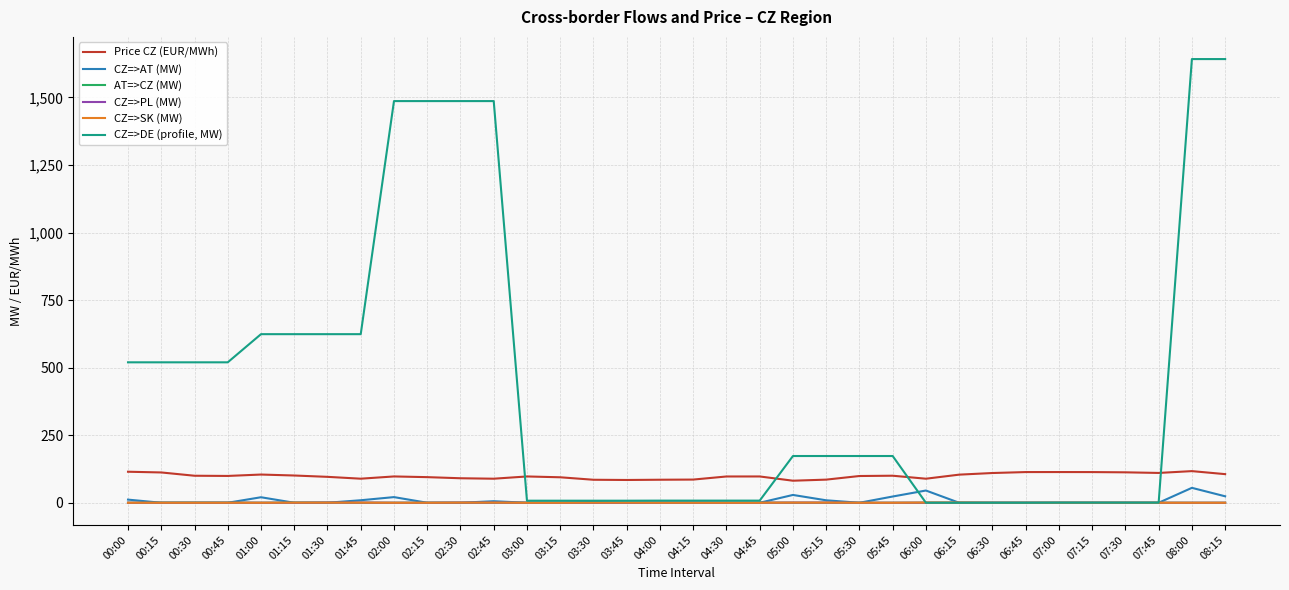

Does the chart display data point markers on the line(s)?

No